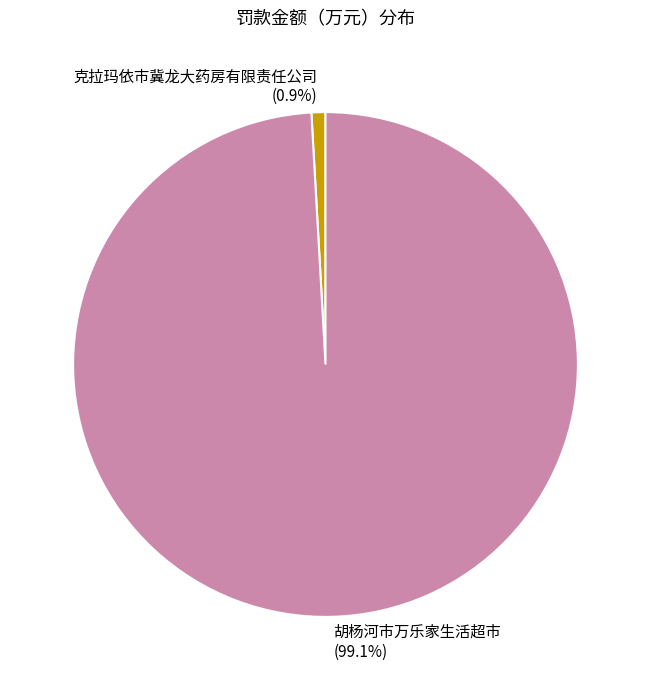

Is it true that 胡杨河市万乐家生活超市 is 99% of the pie?

True